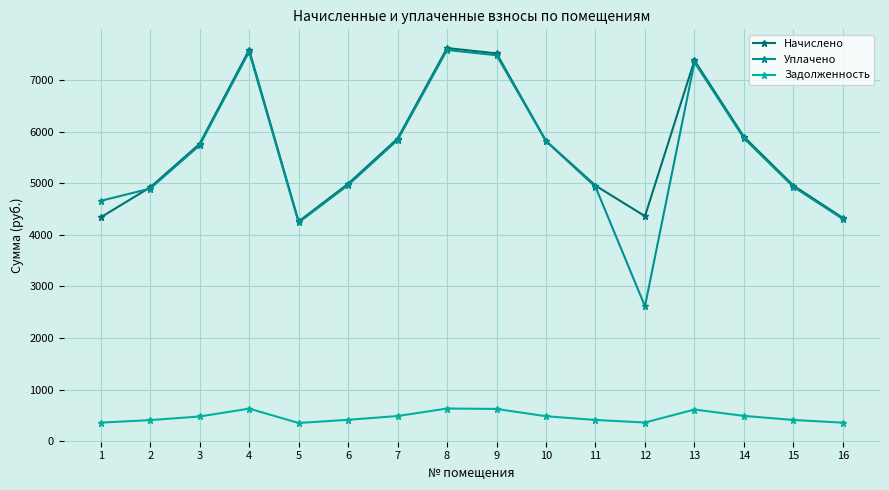

At how many categories does at least one series exceed 4204?

16